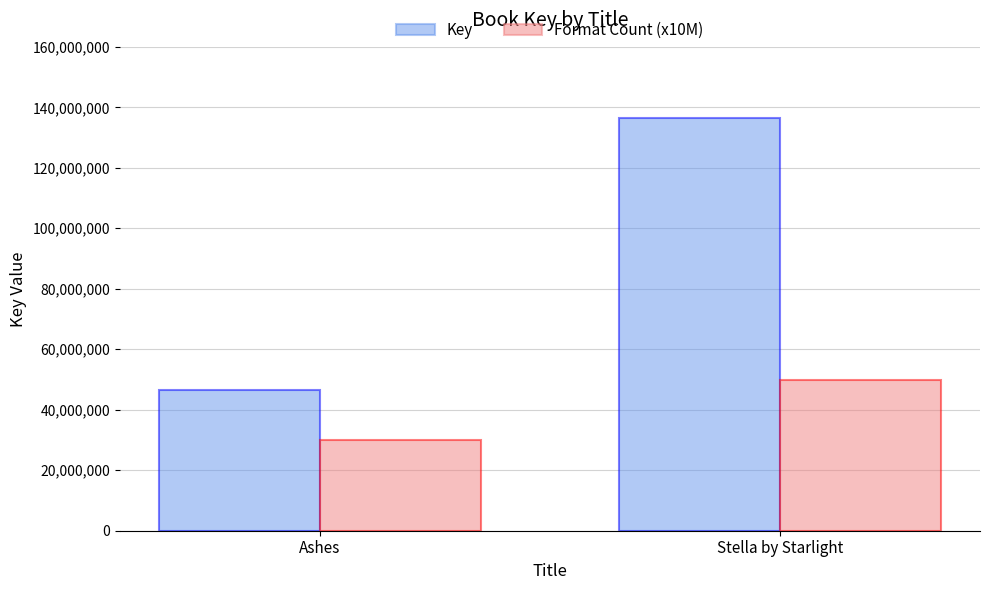

Between Ashes and Stella by Starlight, which series saw the biggest shift?

Key